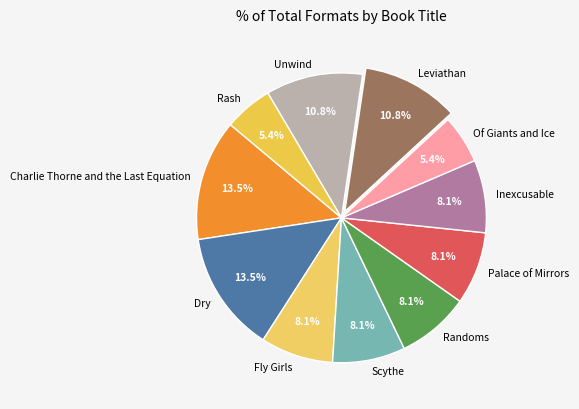

What is the ratio of the value at Fly Girls to the value at Rash?

1.5